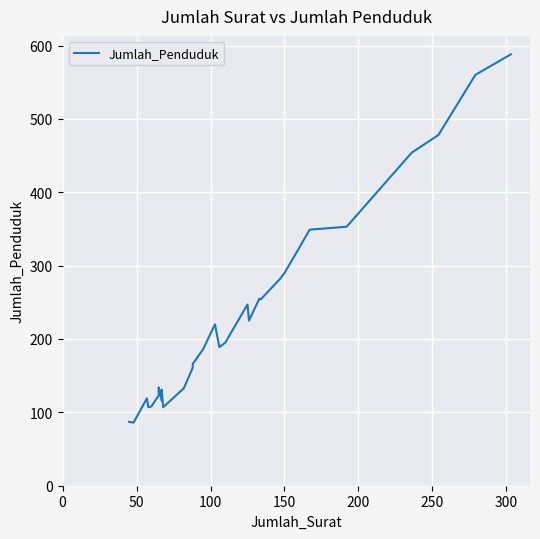

What is the difference between the maximum and minimum values?

502